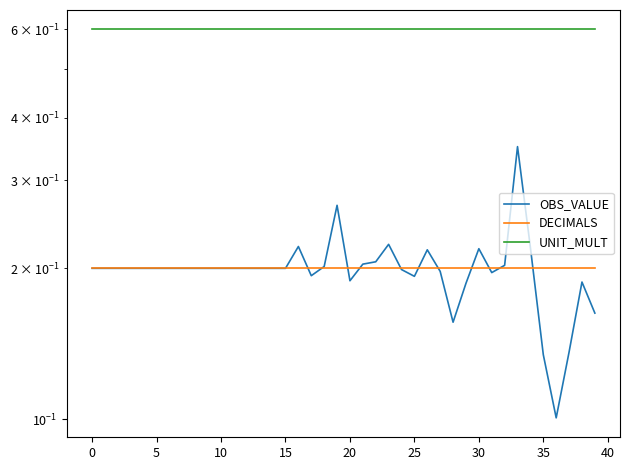

Which category has the lowest value in the OBS_VALUE series?

36